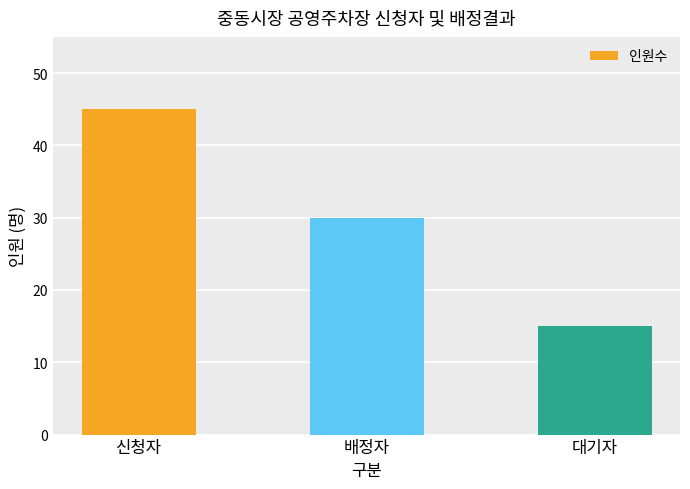

What is the difference between the maximum and minimum values?

30